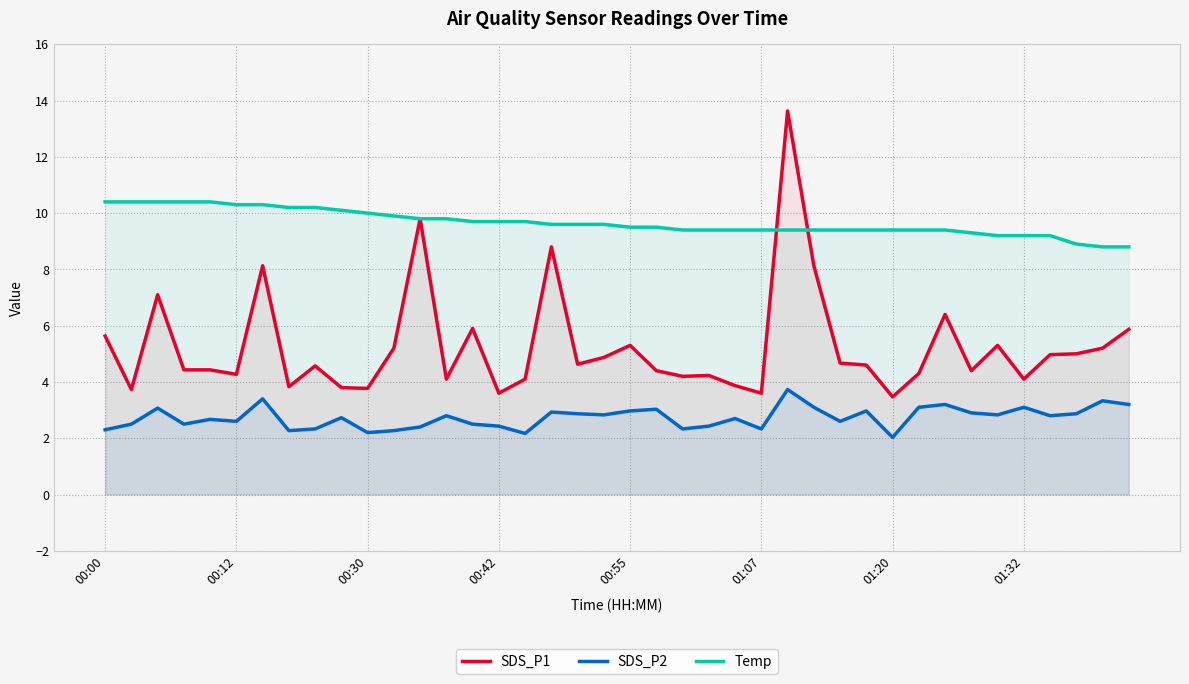

List the series in order of their overall mean, lowest first.

SDS_P2, SDS_P1, Temp